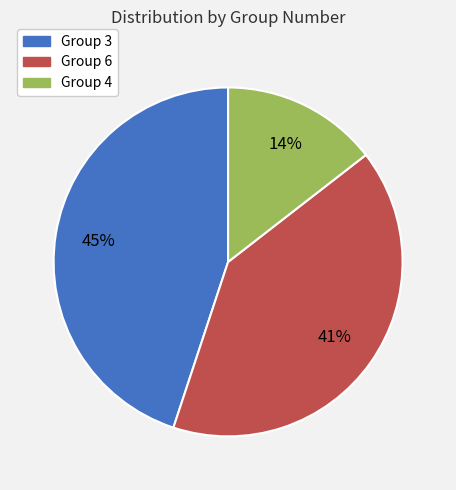

Count the number of slices in the pie.

3